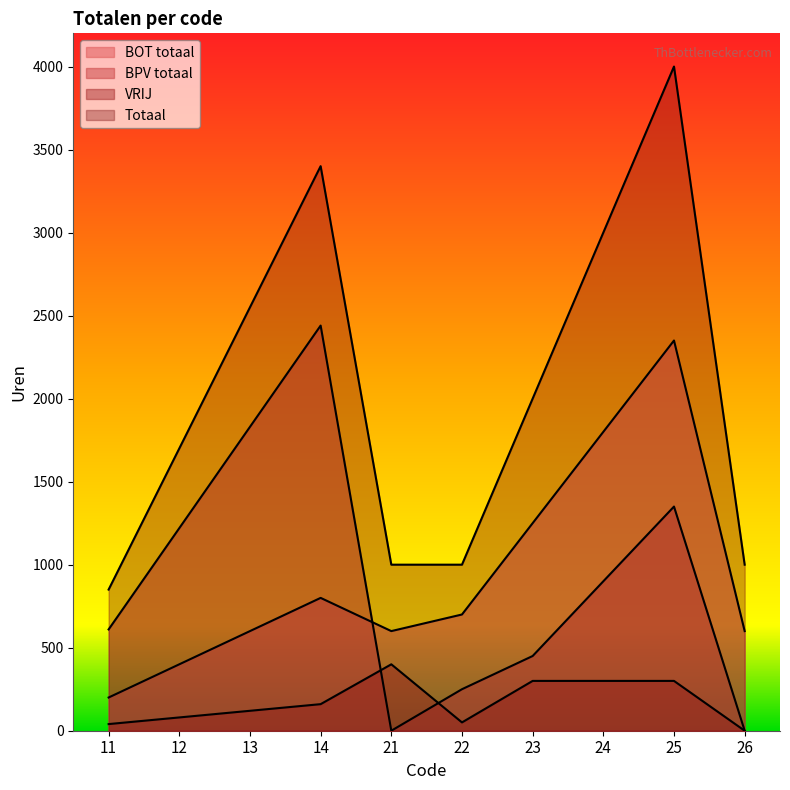

What are all the series names shown in the legend?

BOT totaal, BPV totaal, VRIJ, Totaal